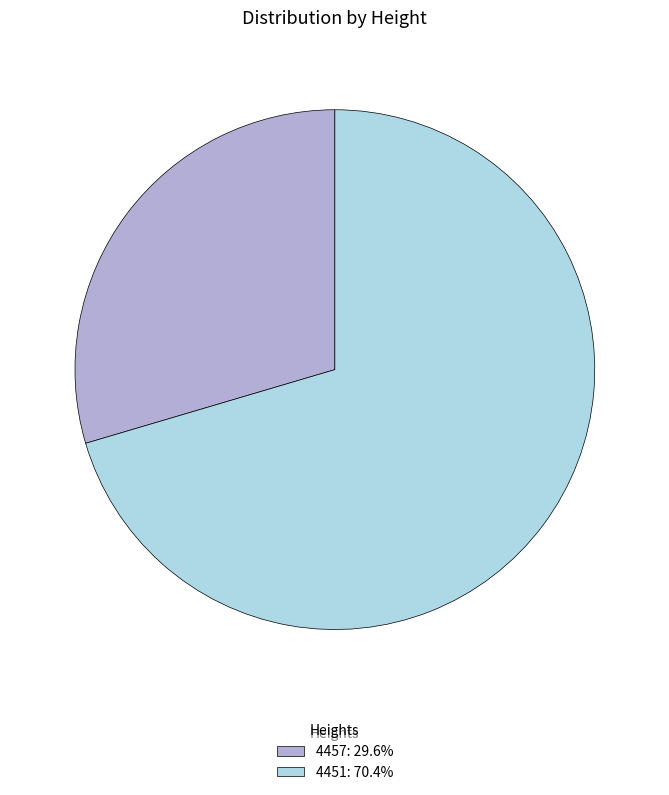

What is the ratio of the value at 4457: 29.6% to the value at 4451: 70.4%?

0.4